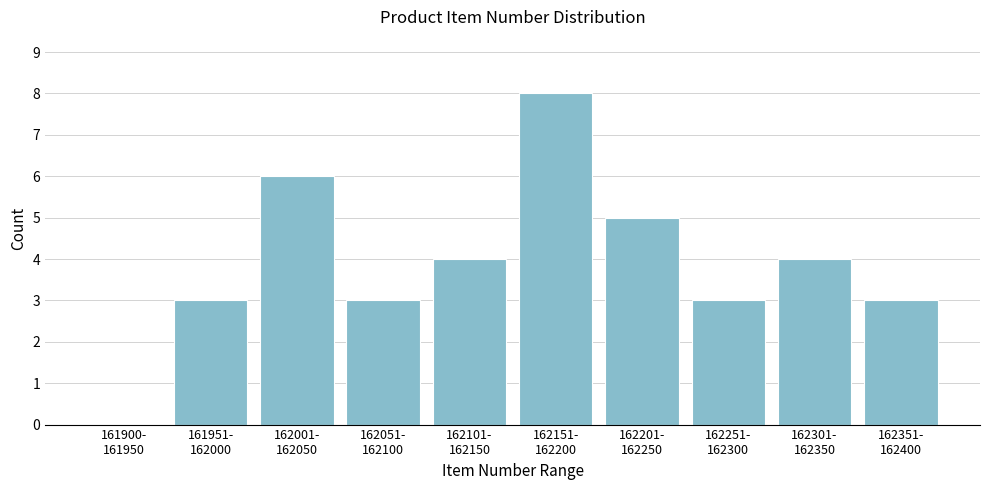

What is the sum of all values?

39